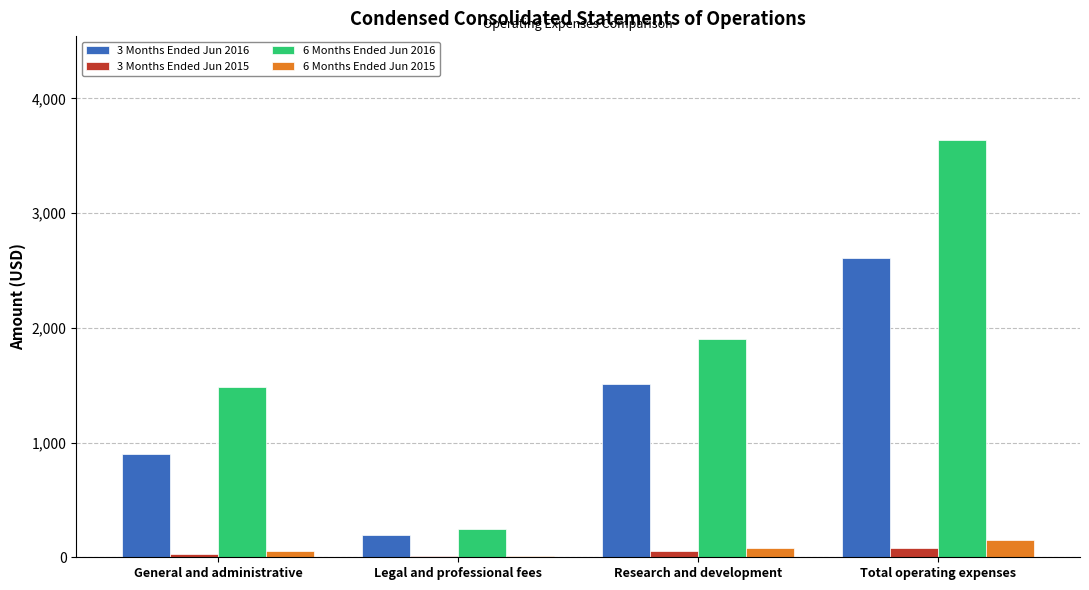

How many groups of bars are there?

4